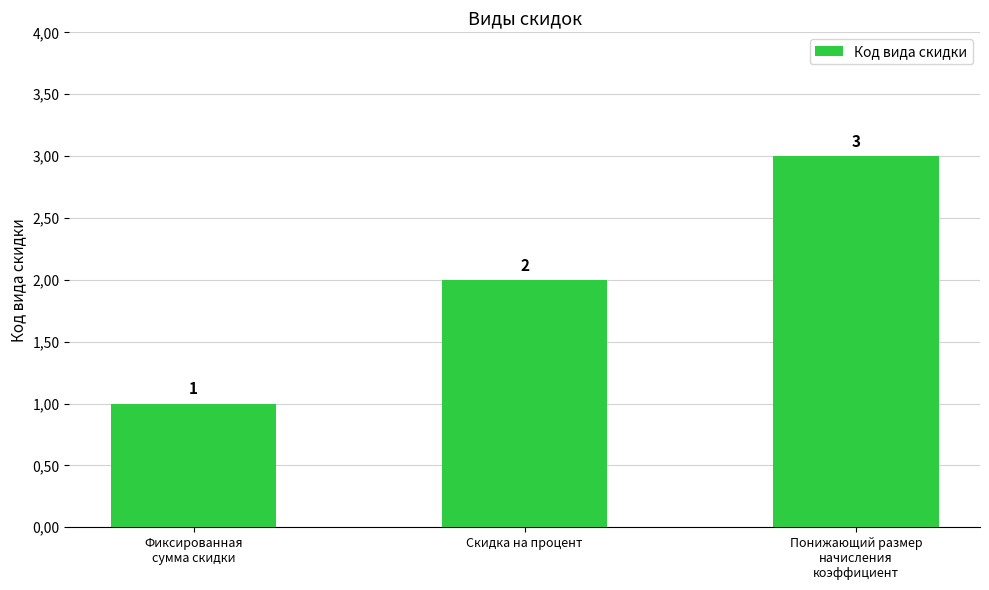

List the labels in order of value, smallest first.

Фиксированная
сумма скидки, Скидка на процент, Понижающий размер
начисления
коэффициент